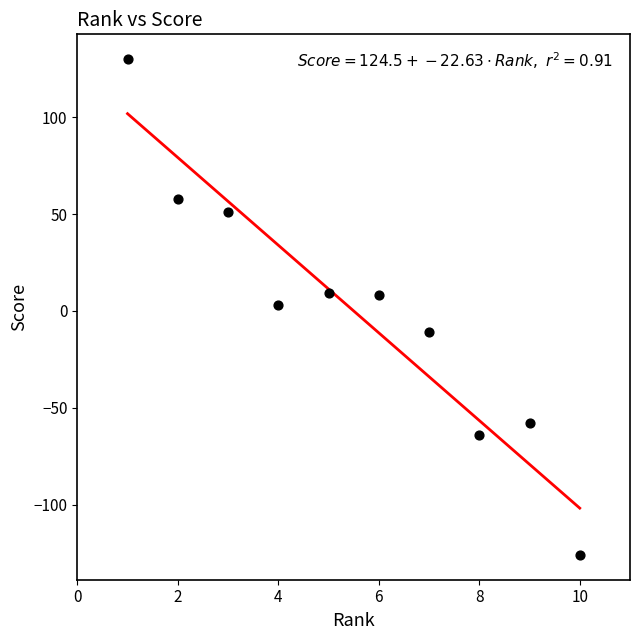

What is the average X value?

6